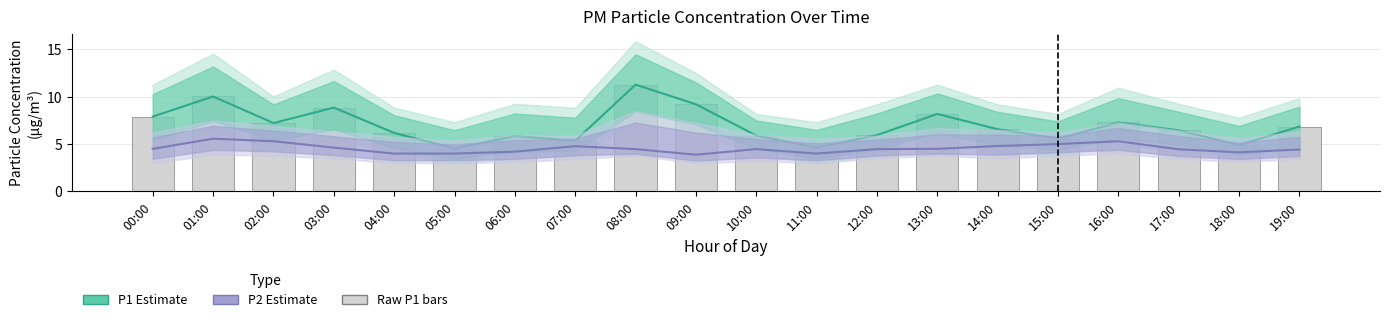

List the labels in order of P1 (Estimate) value, smallest first.

05:00, 11:00, 18:00, 07:00, 15:00, 06:00, 10:00, 12:00, 04:00, 17:00, 14:00, 19:00, 02:00, 16:00, 00:00, 13:00, 03:00, 09:00, 01:00, 08:00